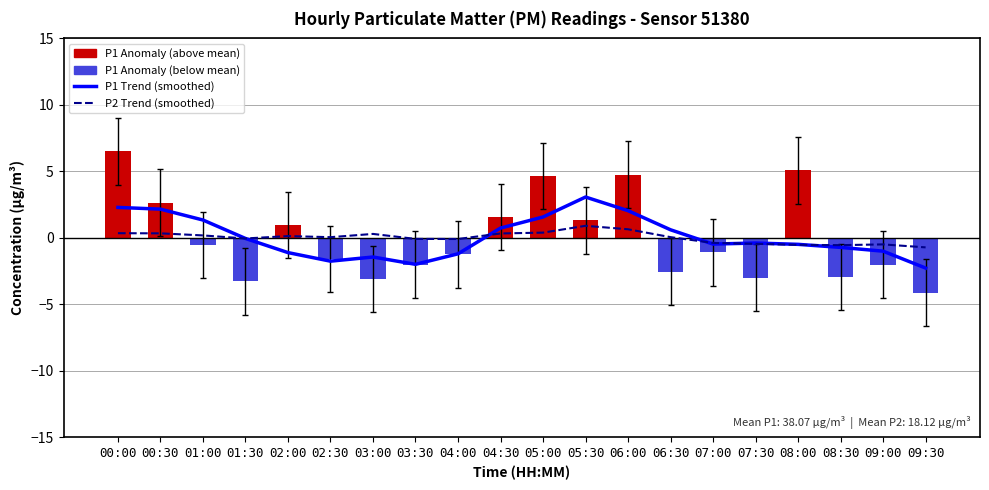

Reading left to right, list all the values displayed in this chart.

P1 Trend: 00:00=2.3	00:30=2.2	01:00=1.3	01:30=-0.0	02:00=-1.1	02:30=-1.8	03:00=-1.4	03:30=-2.0	04:00=-1.2	04:30=0.7	05:00=1.6	05:30=3.1	06:00=2.0	06:30=0.6	07:00=-0.5	07:30=-0.4	08:00=-0.5	08:30=-0.7	09:00=-1.0	09:30=-2.3
P2 Trend: 00:00=0.4	00:30=0.3	01:00=0.2	01:30=-0.0	02:00=0.1	02:30=0.1	03:00=0.3	03:30=-0.1	04:00=-0.1	04:30=0.3	05:00=0.4	05:30=0.9	06:00=0.6	06:30=0.1	07:00=-0.4	07:30=-0.4	08:00=-0.5	08:30=-0.5	09:00=-0.5	09:30=-0.7
P1 Anomaly: 00:00=6.5	00:30=2.6	01:00=-0.5	01:30=-3.3	02:00=1.0	02:30=-1.6	03:00=-3.1	03:30=-2.0	04:00=-1.2	04:30=1.6	05:00=4.6	05:30=1.3	06:00=4.8	06:30=-2.5	07:00=-1.1	07:30=-3.0	08:00=5.1	08:30=-2.9	09:00=-2.0	09:30=-4.1